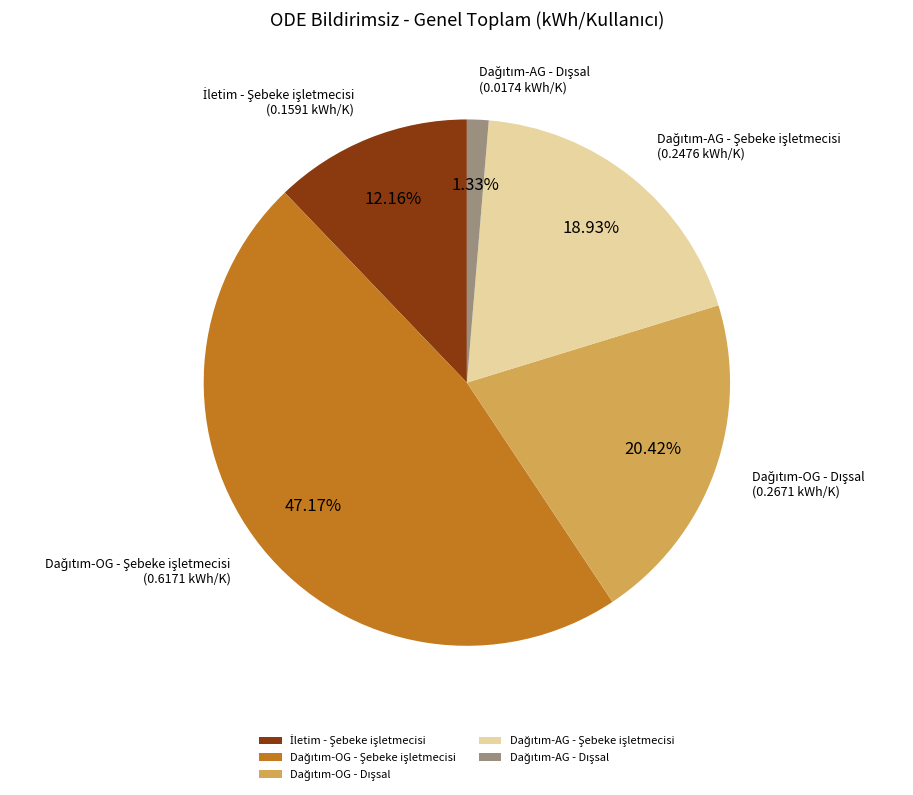

Is there a majority slice in this chart?

No